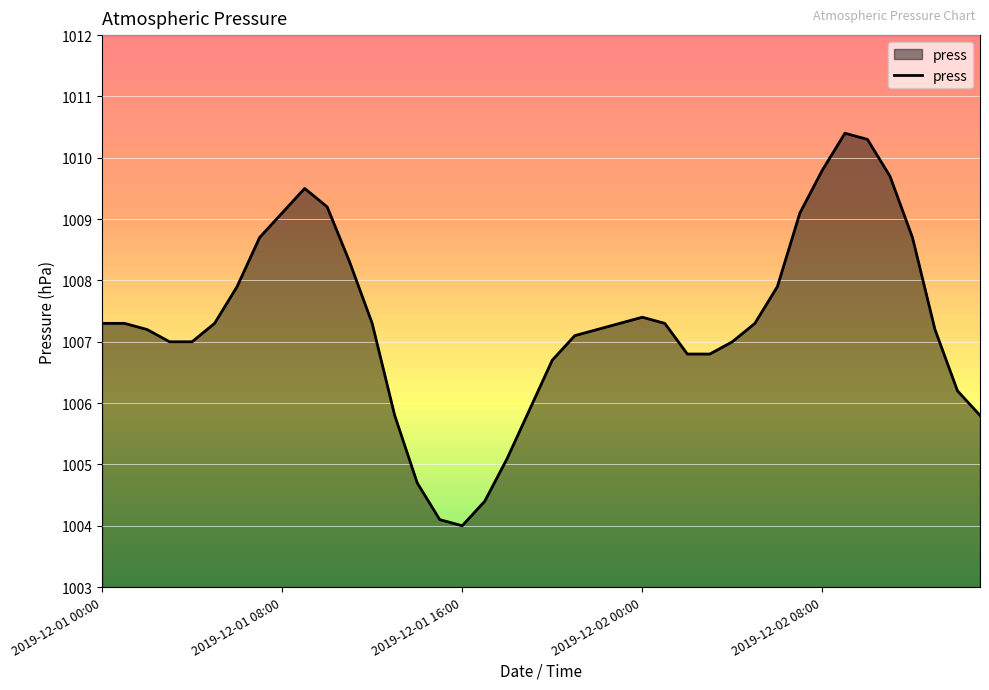

What is the smallest value displayed?

1004.0